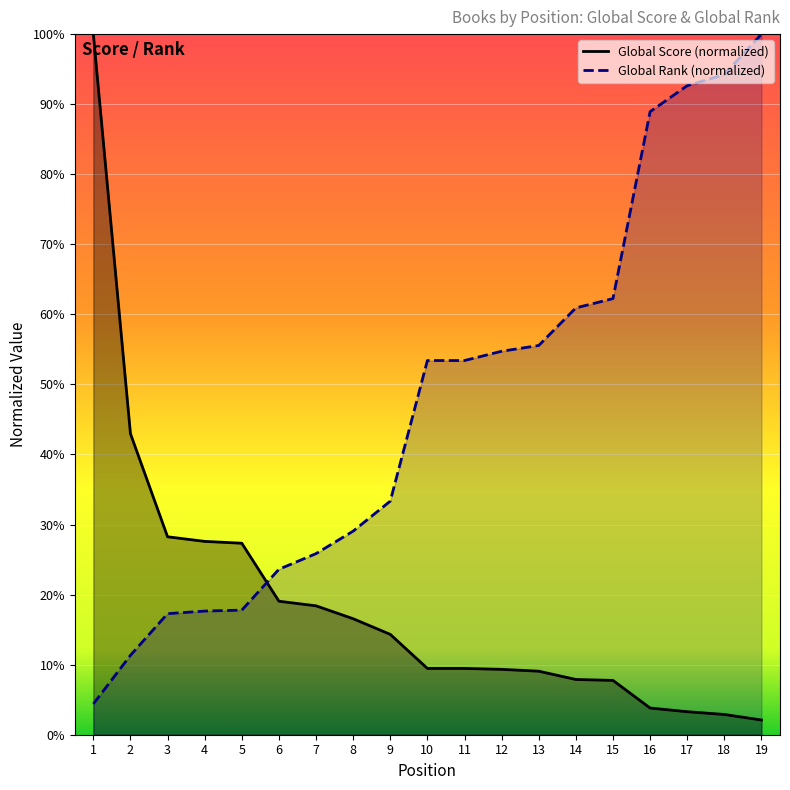

What is the average value of the Global Rank series?

0.5